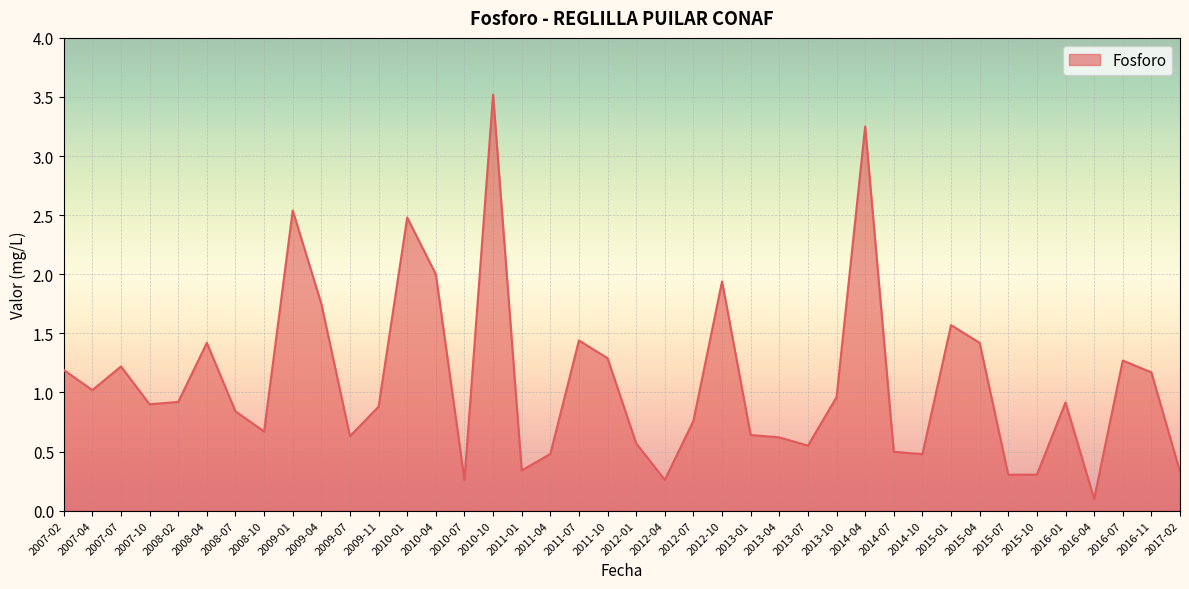

What is the difference between the values at 2008-10 and 2012-04?

0.4